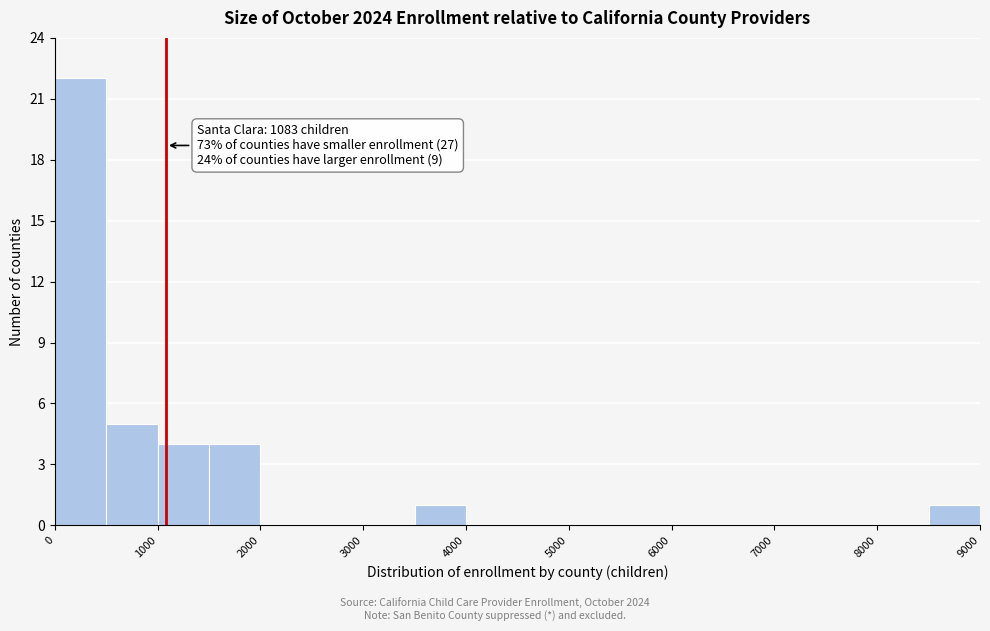

Over which range of the x-axis is the bar tallest?

0 to 500